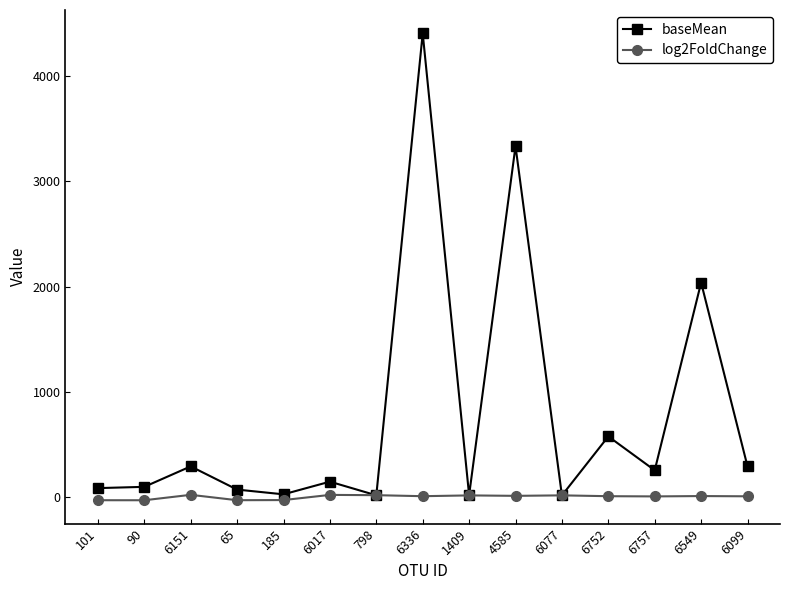

At which category does baseMean reach its first local peak?

6151